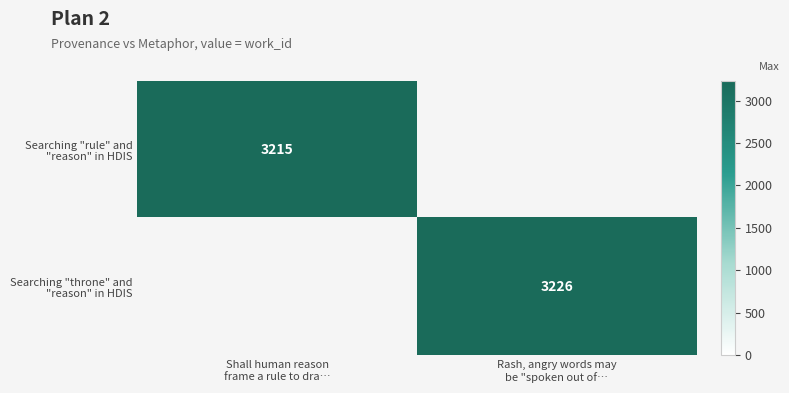

Is the value of Searching "rule" and "reason" in HDIS at Rash, angry words may be "spoken out of… greater than the value of Searching "throne" and "reason" in HDIS at Rash, angry words may be "spoken out of…?

No